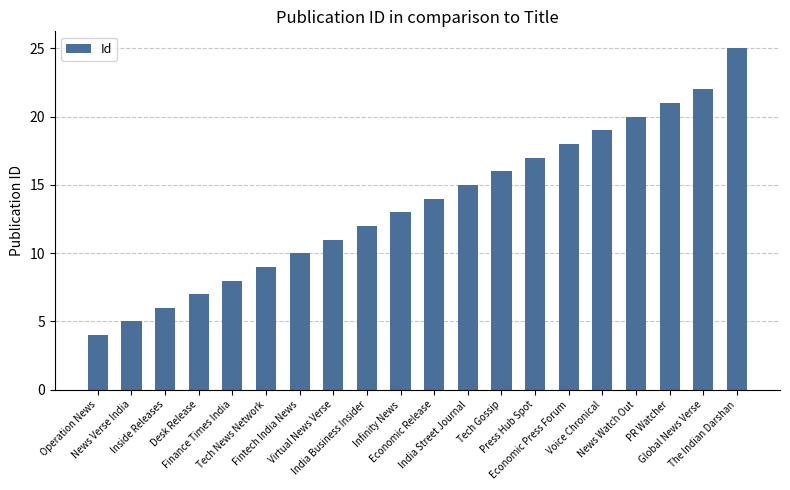

List the labels in order of value, largest first.

The Indian Darshan, Global News Verse, PR Watcher, News Watch Out, Voice Chronical, Economic Press Forum, Press Hub Spot, Tech Gossip, India Street Journal, Economic Release, Infinity News, India Business Insider, Virtual News Verse, Fintech India News, Tech News Network, Finance Times India, Desk Release, Inside Releases, News Verse India, Operation News